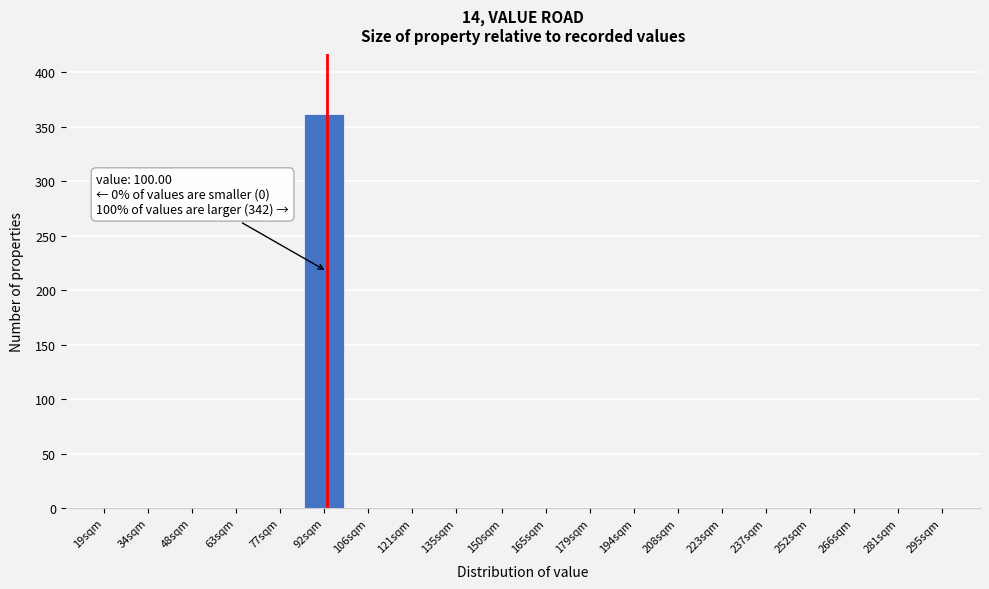

Reading left to right, extract all data points from this chart.

19sqm=0	34sqm=0	48sqm=0	63sqm=0	77sqm=0	92sqm=362	106sqm=0	121sqm=0	135sqm=0	150sqm=0	165sqm=0	179sqm=0	194sqm=0	208sqm=0	223sqm=0	237sqm=0	252sqm=0	266sqm=0	281sqm=0	295sqm=0